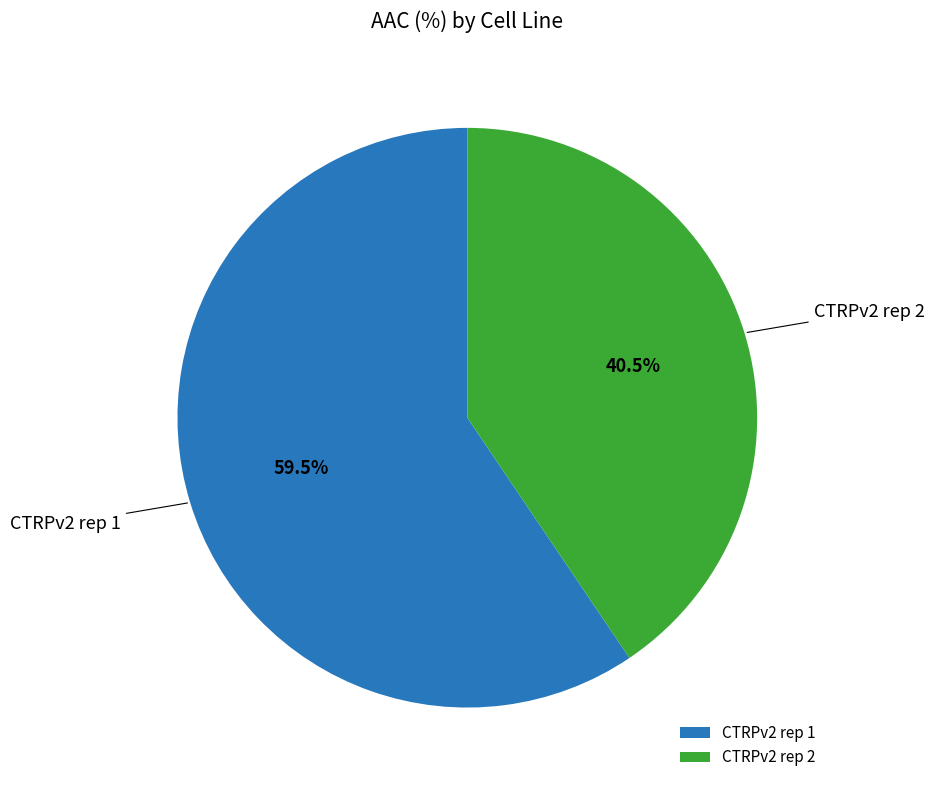

Rank the categories by value from lowest to highest.

CTRPv2 rep 2, CTRPv2 rep 1